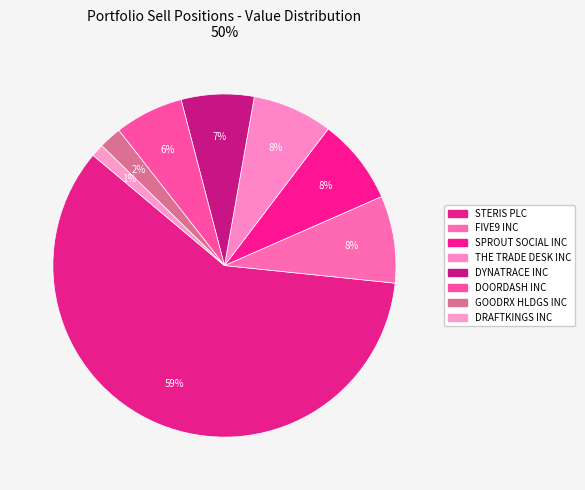

Is it true that STERIS PLC is 45% of the pie?

False